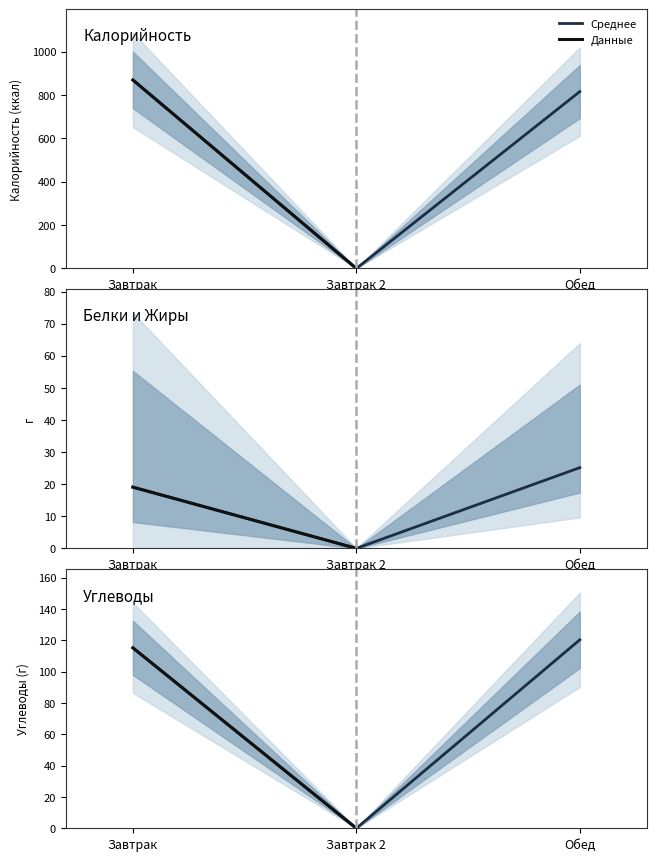

What is the average value of the Белки series?

14.7